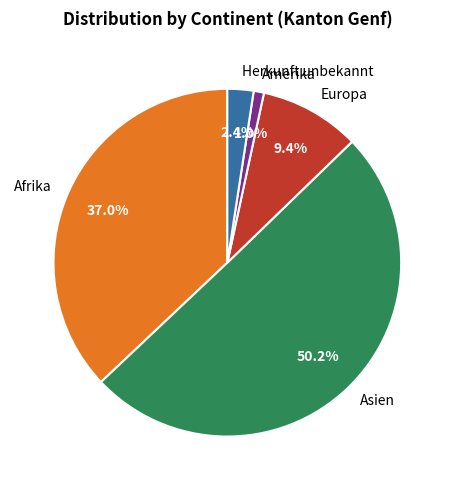

Which slice is the smallest?

Amerika